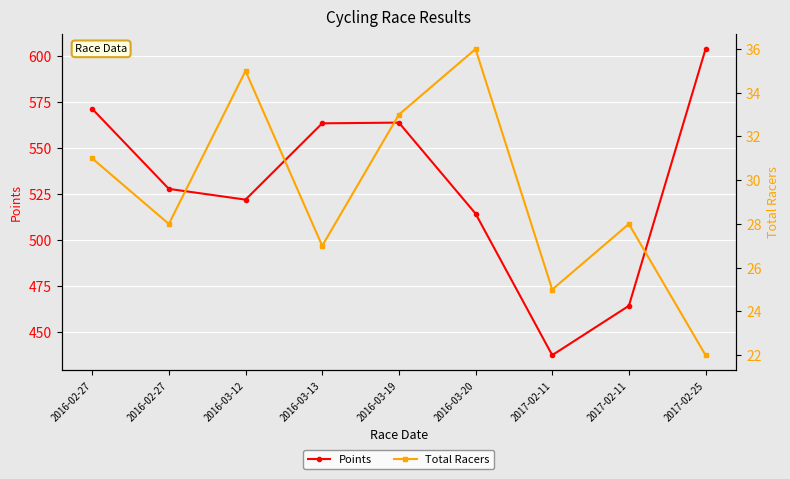

What is the sum of the Total Racers values at 2017-02-11 and 2016-02-27?

56.0